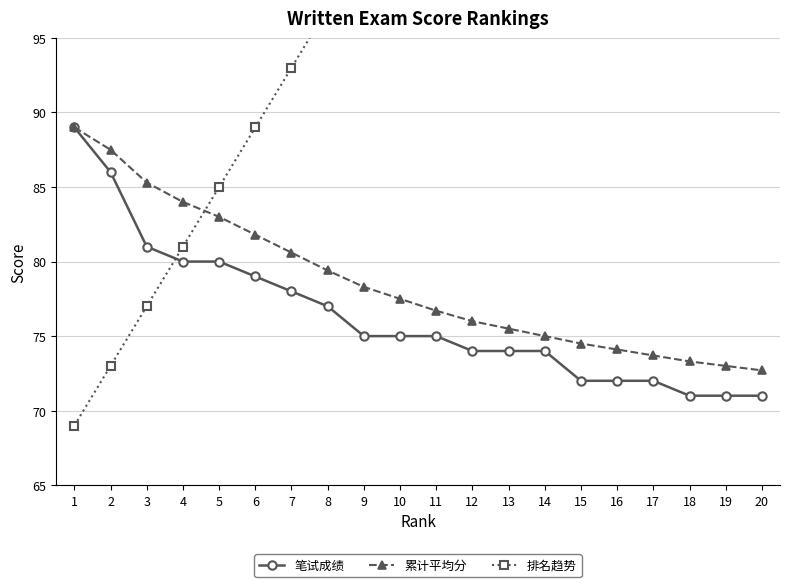

What is the total value across all series at 19?

285.0